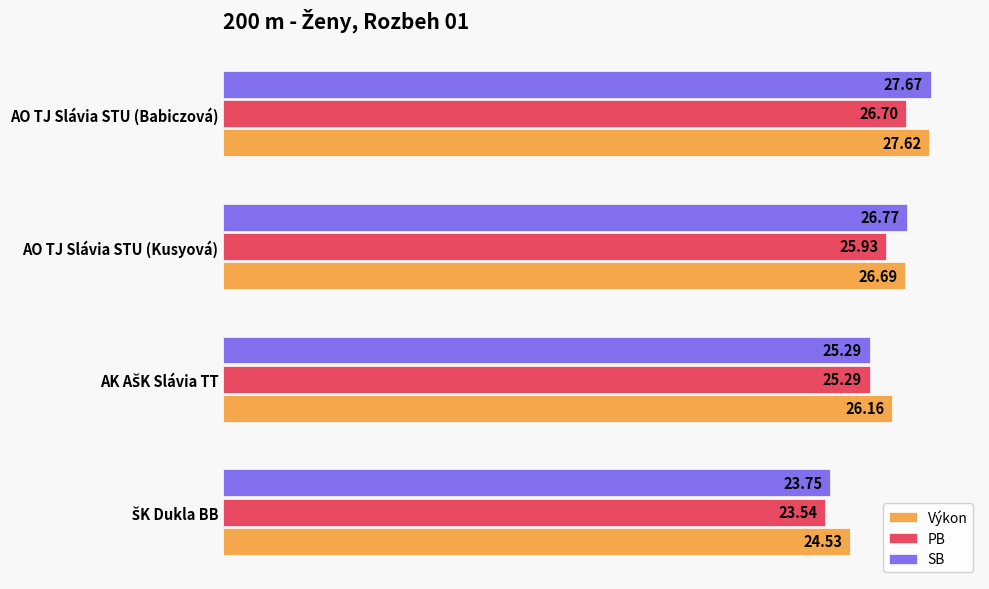

How many data points in Výkon are above 26?

3